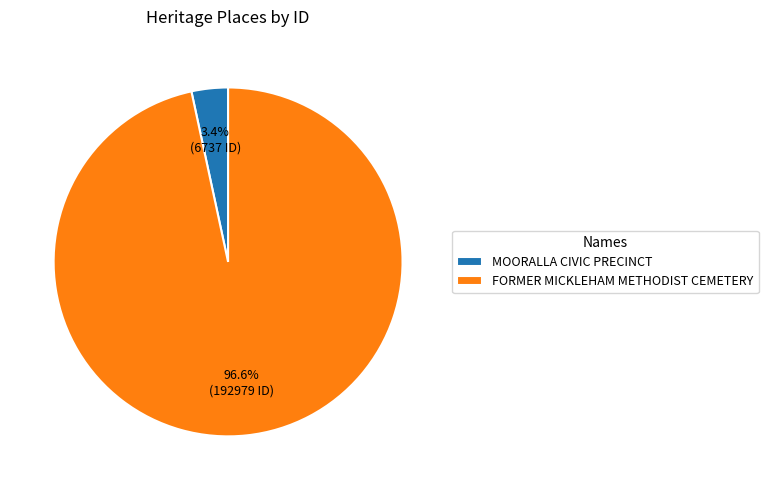

Rank the categories by value from highest to lowest.

FORMER MICKLEHAM METHODIST CEMETERY, MOORALLA CIVIC PRECINCT